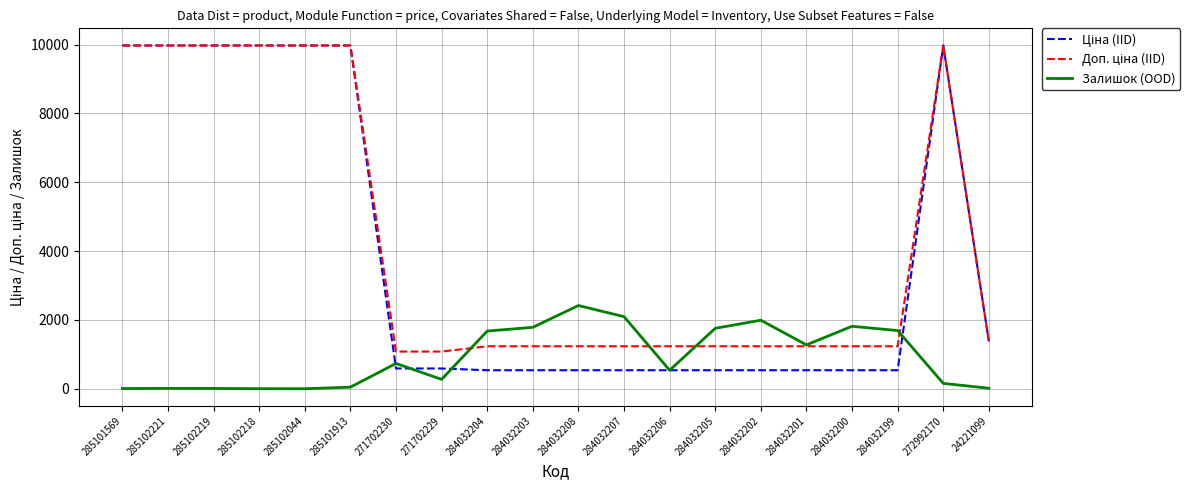

Between 284032207 and 284032199, which series saw the biggest shift?

Залишок (OOD)